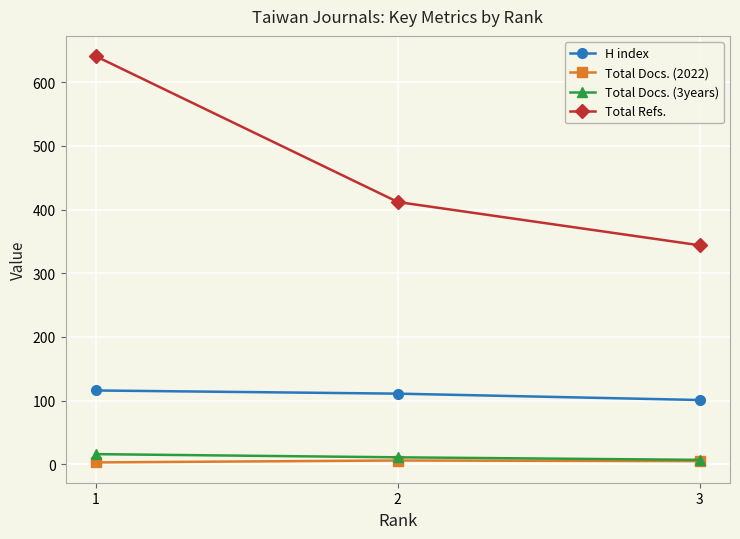

The value of H index at 3 is 101. True or false?

True